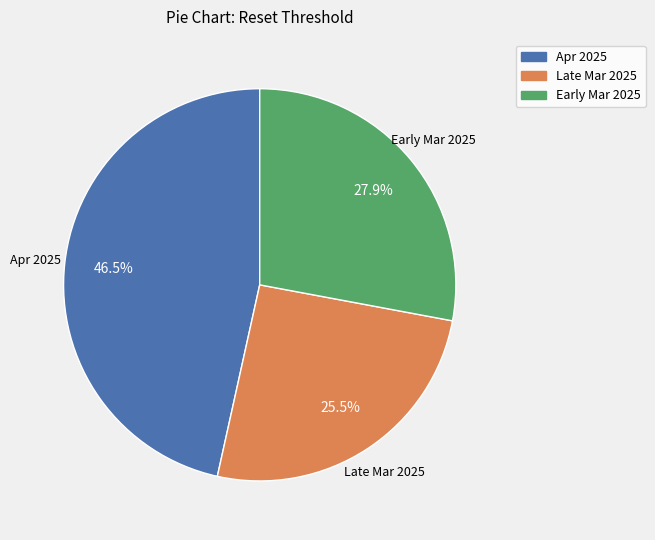

Which slice is the largest?

Apr 2025